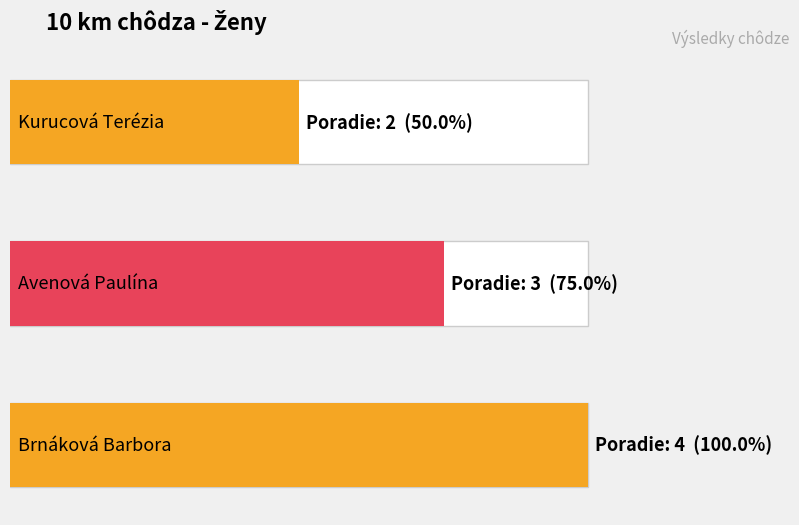

The chart shows a value of 1 at Avenová Paulína. True or false?

False